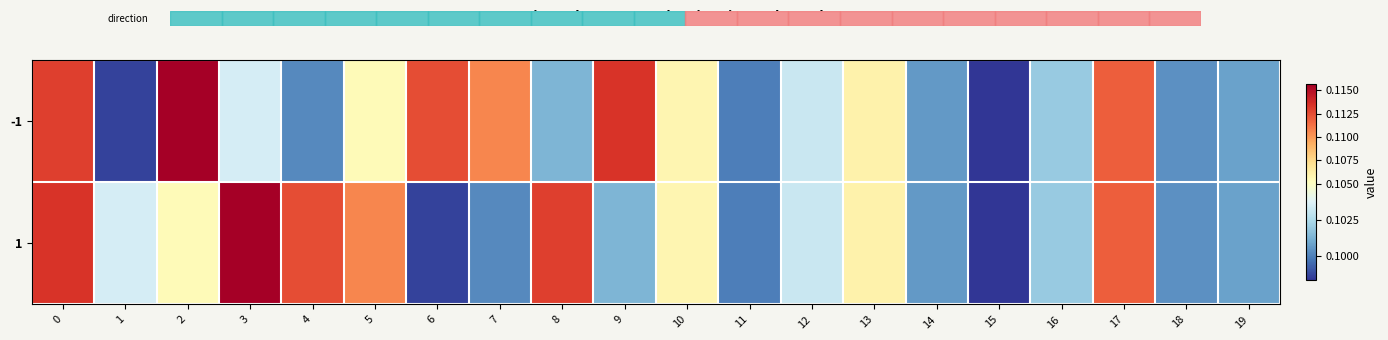

At 4, list the series in order from smallest to largest.

-1, 1